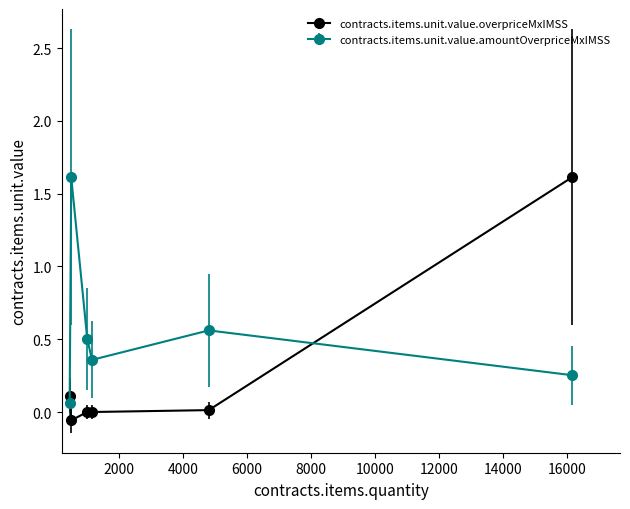

In contracts.items.unit.value.amountOverpriceMxIMSS, how many points are higher than both neighbors (excluding endpoints)?

2